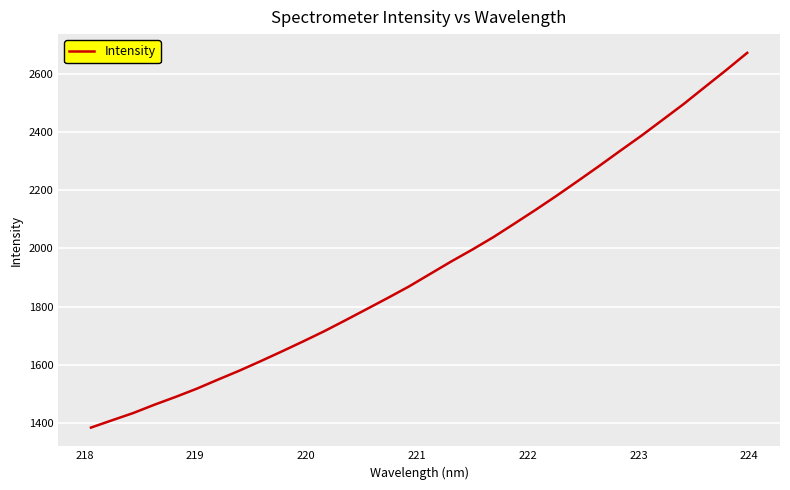

What is the minimum value shown in the chart?

1384.9